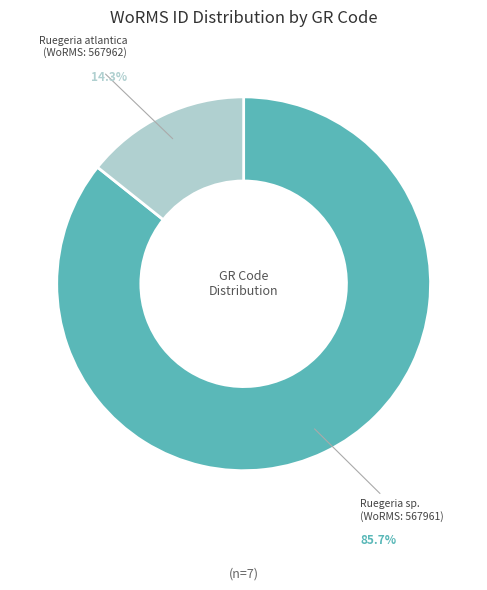

Does any single category account for the majority?

Yes